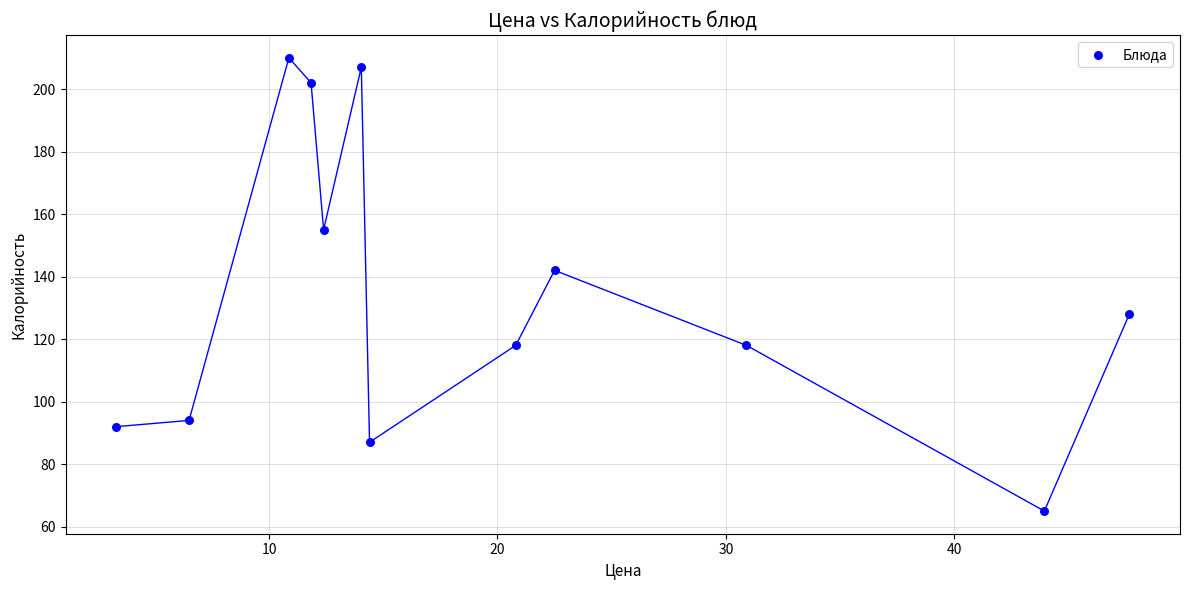

What is the average Y value?

135